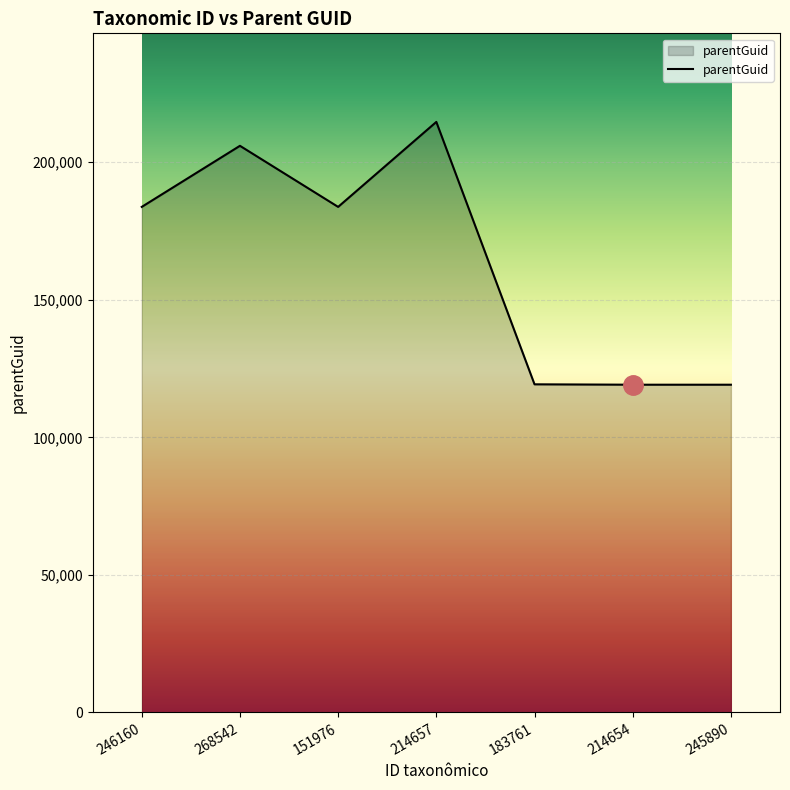

True or false: the data shows 100879 at 151976.

False